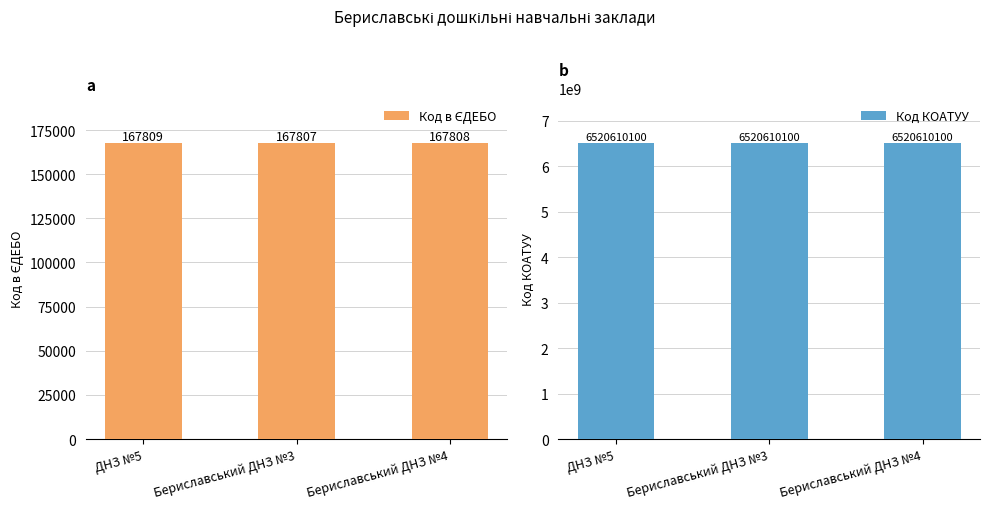

List the series in order of their peak value, lowest first.

Код в ЄДЕБО, Код КОАТУУ